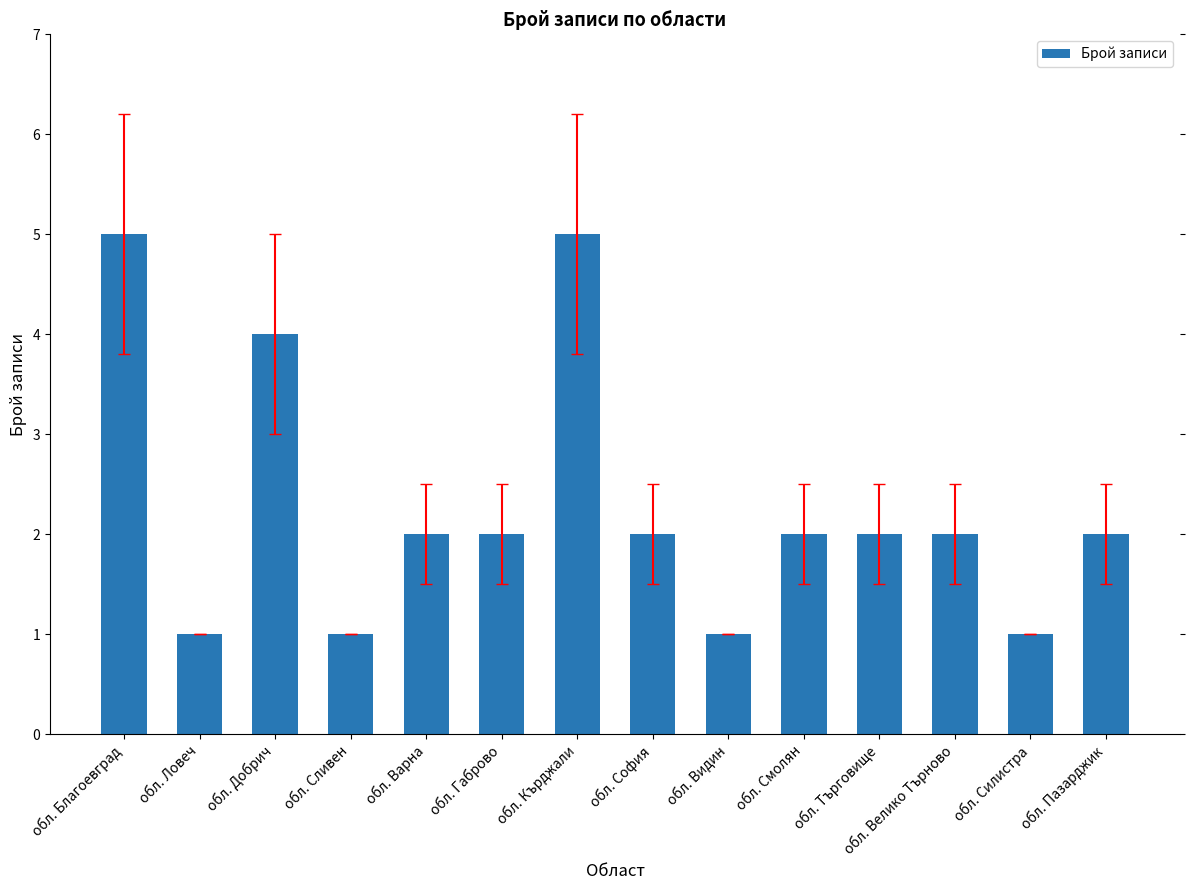

Reading left to right, list all the values displayed in this chart.

обл. Благоевград=5	обл. Ловеч=1	обл. Добрич=4	обл. Сливен=1	обл. Варна=2	обл. Габрово=2	обл. Кърджали=5	обл. София=2	обл. Видин=1	обл. Смолян=2	обл. Търговище=2	обл. Велико Търново=2	обл. Силистра=1	обл. Пазарджик=2